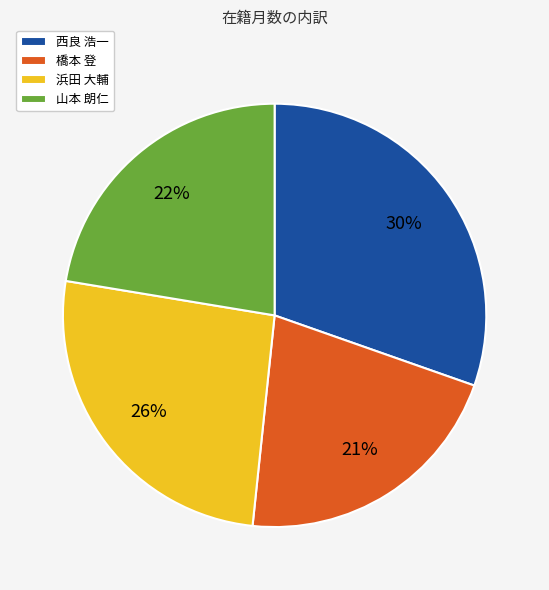

To the nearest percent, what percentage of the pie is 山本 朗仁?

22%